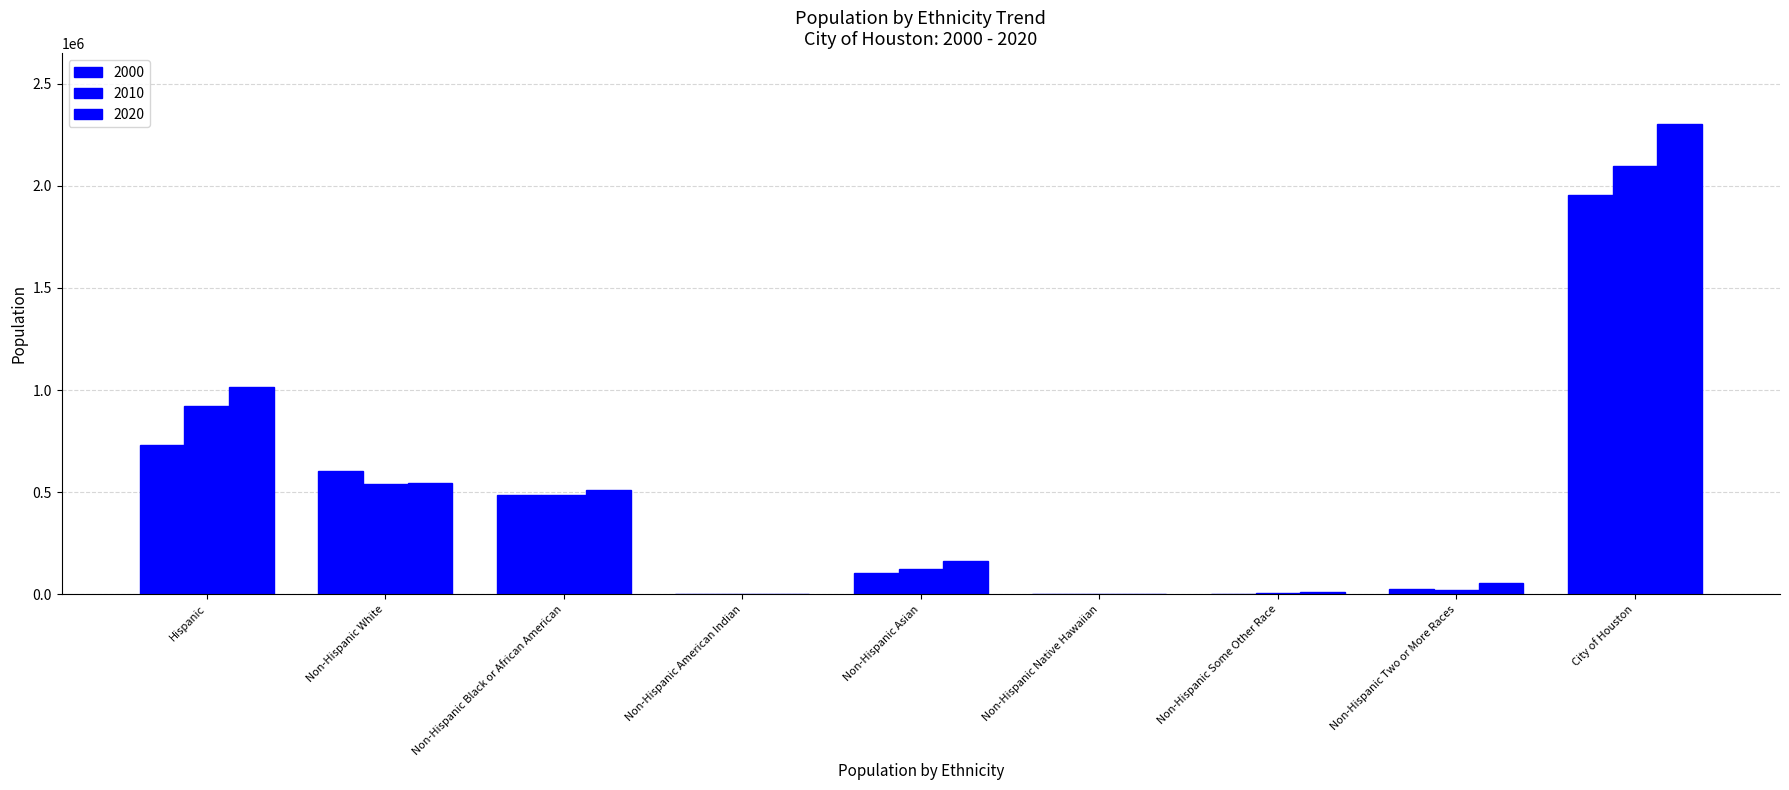

At which label does 2000 first exceed 102706?

Hispanic